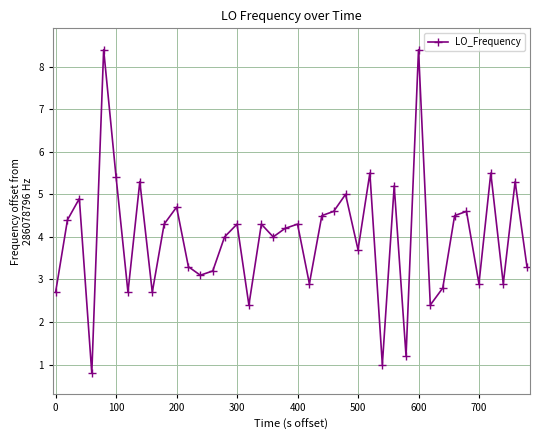

Reading left to right, extract all data points from this chart.

2.7	4.4	4.9	0.8	8.4	5.4	2.7	5.3	2.7	4.3	4.7	3.3	3.1	3.2	4.0	4.3	2.4	4.3	4.0	4.2	4.3	2.9	4.5	4.6	5.0	3.7	5.5	1.0	5.2	1.2	8.4	2.4	2.8	4.5	4.6	2.9	5.5	2.9	5.3	3.3